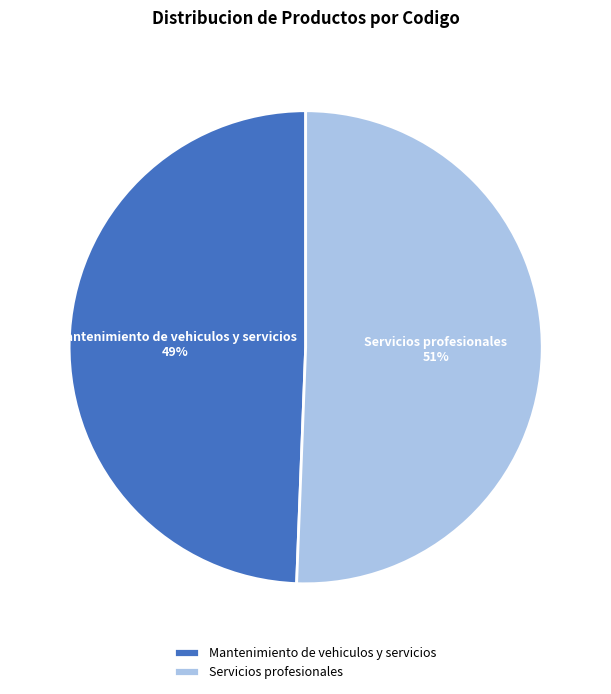

Which slice is the largest?

Servicios profesionales